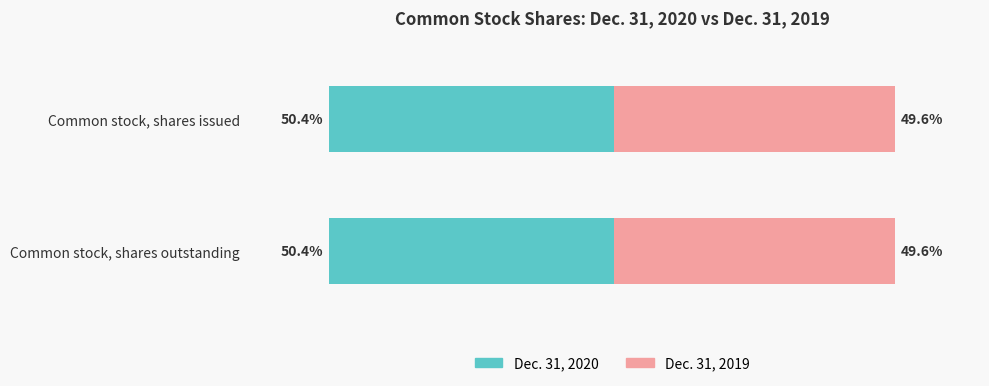

What are all the series names shown in the legend?

Dec. 31, 2020, Dec. 31, 2019